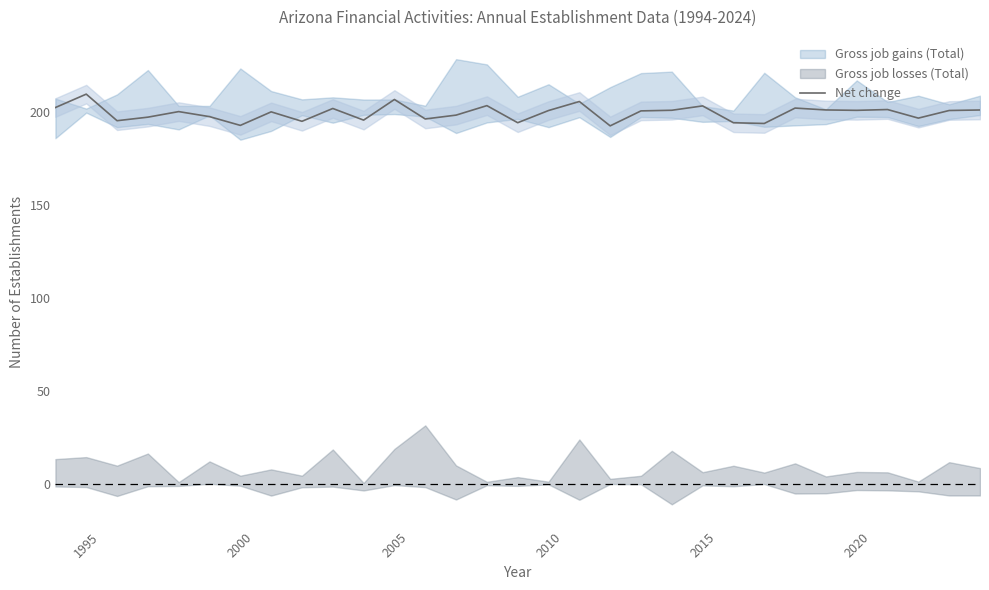

Is it true that Net change equals 207.0 at 2005?

True